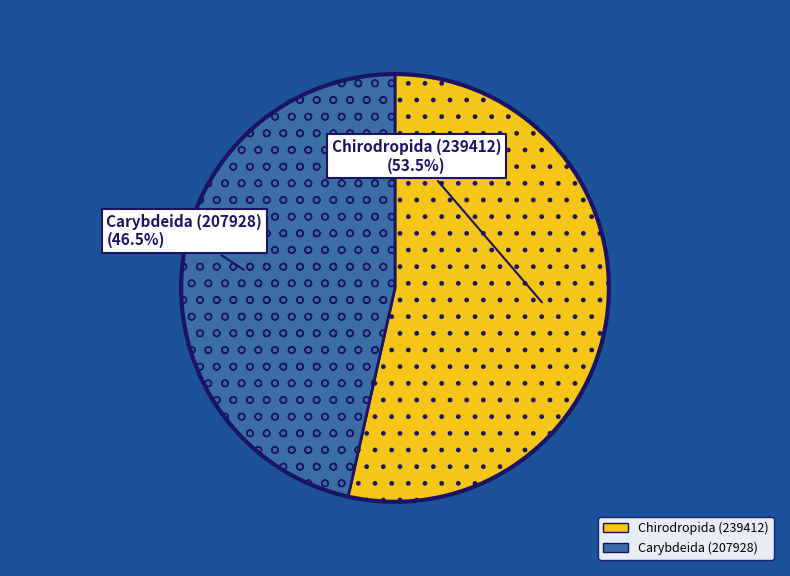

What portion of the pie excludes Carybdeida (207928)?

53.5%